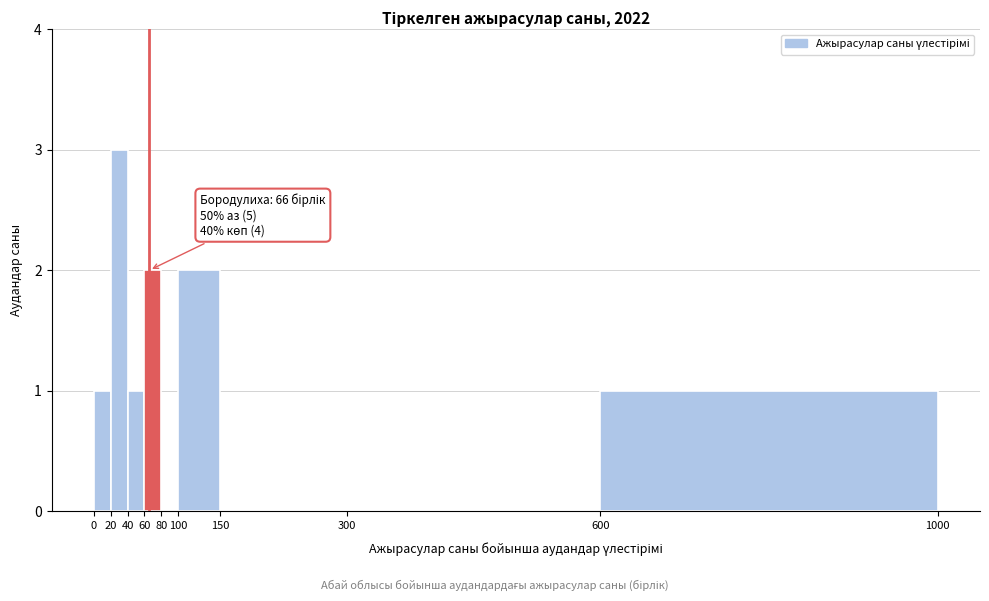

Which range on the x-axis has the tallest bar?

20 to 40